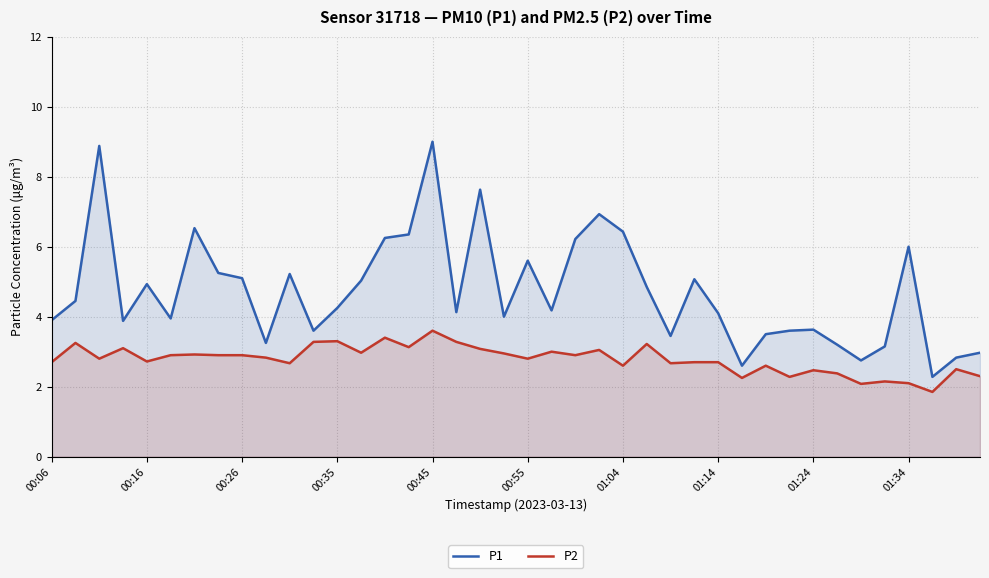

True or false: P1 and P2 intersect in this chart.

False